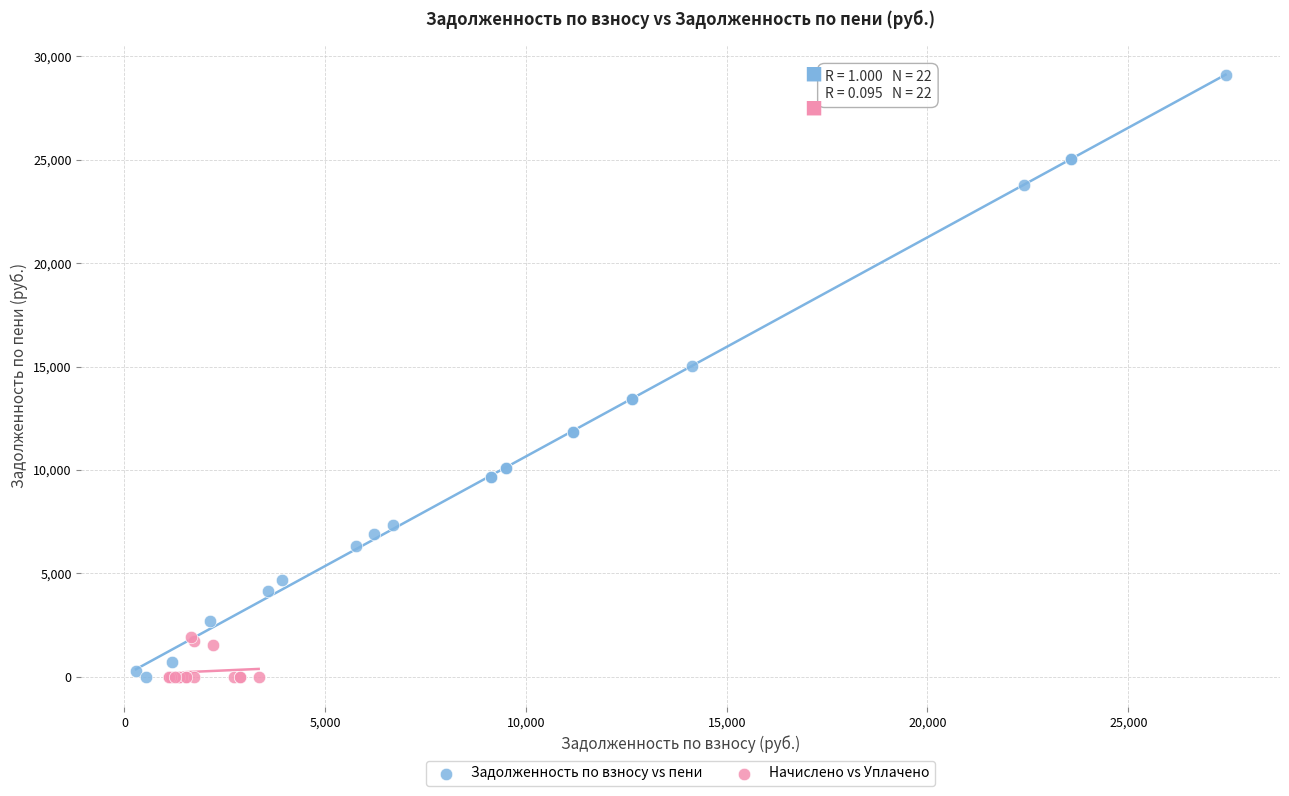

What are all the series names shown in the legend?

Задолженность по взносу vs пени, Начислено vs Уплачено